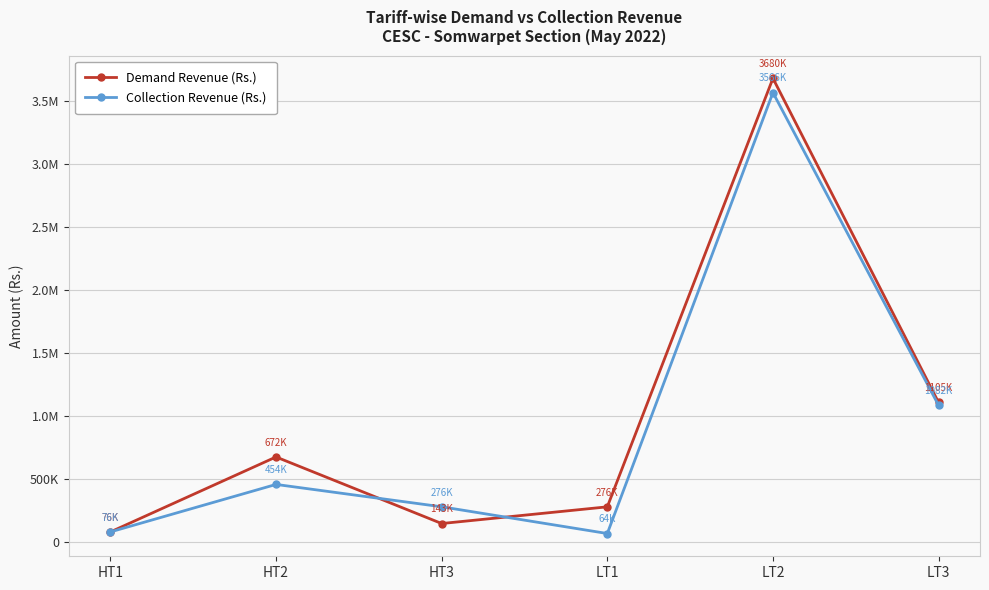

What are all the series names shown in the legend?

Demand Revenue (Rs.), Collection Revenue (Rs.)